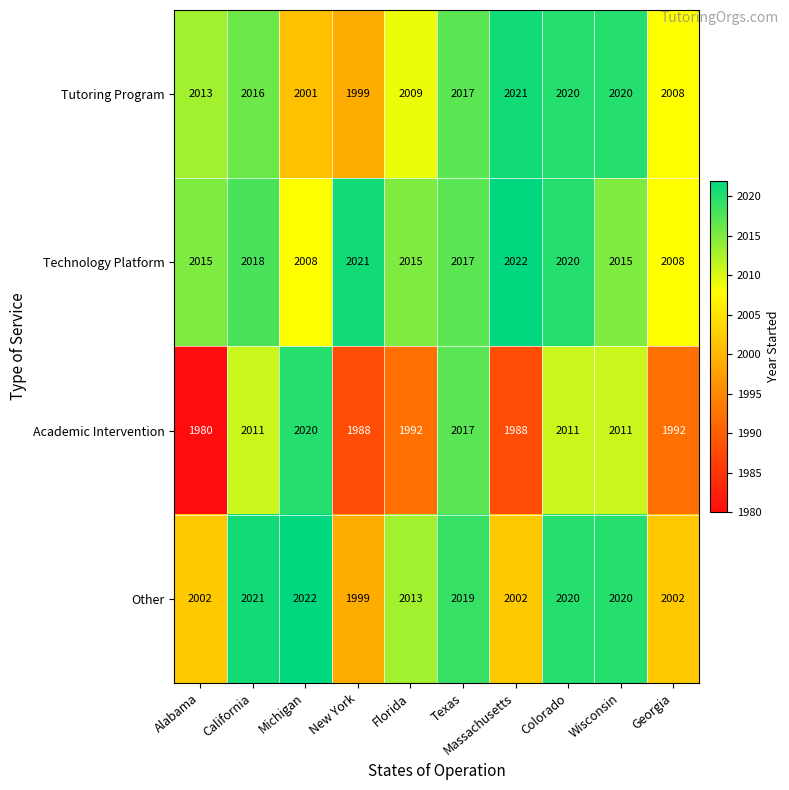

Between Alabama and Texas, which series saw the biggest shift?

Academic Intervention